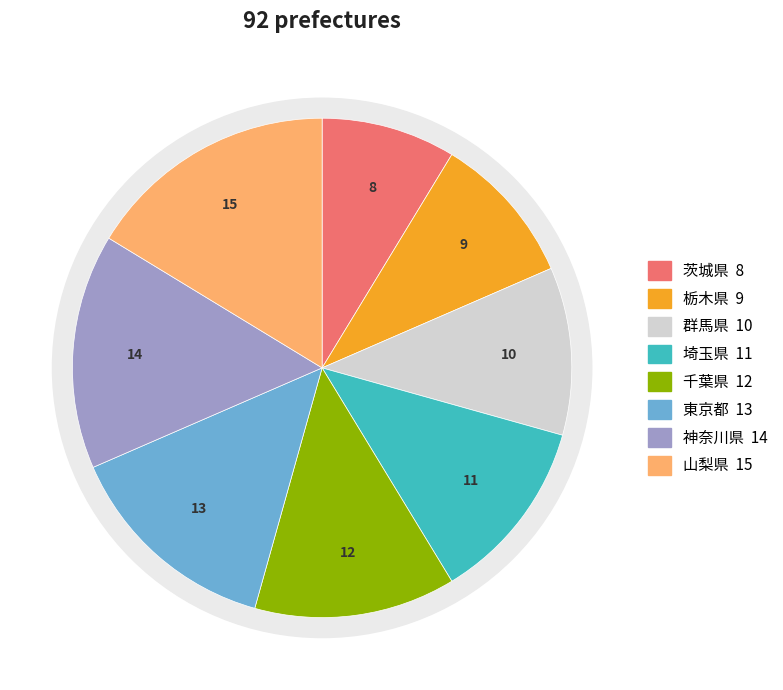

Does any single category account for the majority?

No